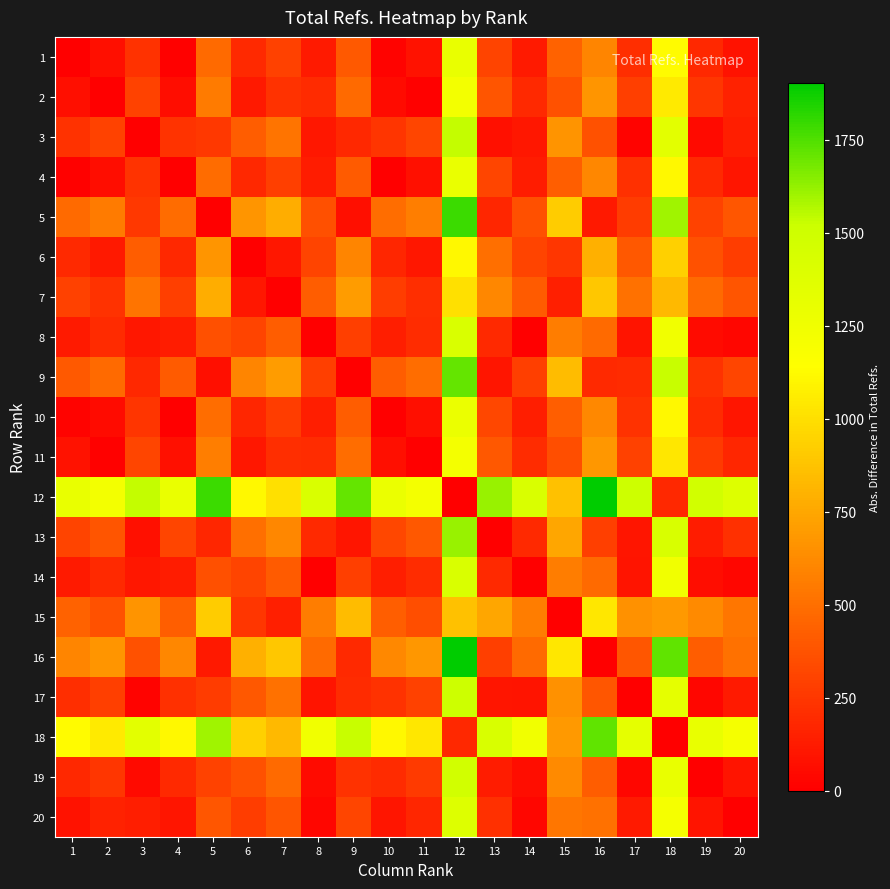

What is the difference between the maximum and minimum values in the 8 series?

1426